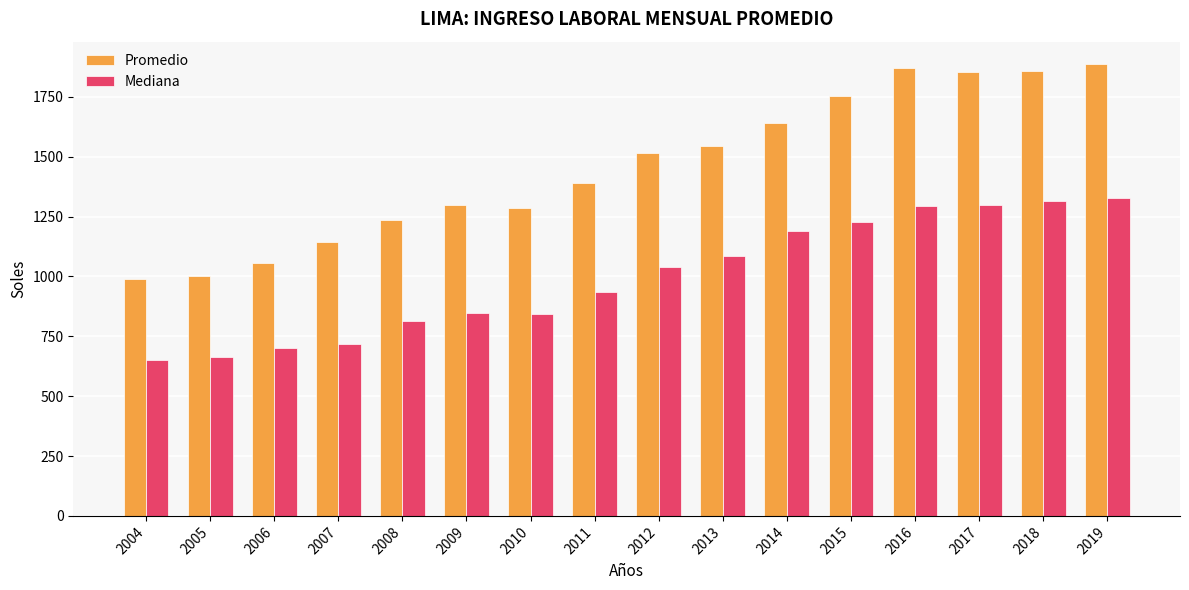

Which series has the largest range (max minus min)?

Promedio